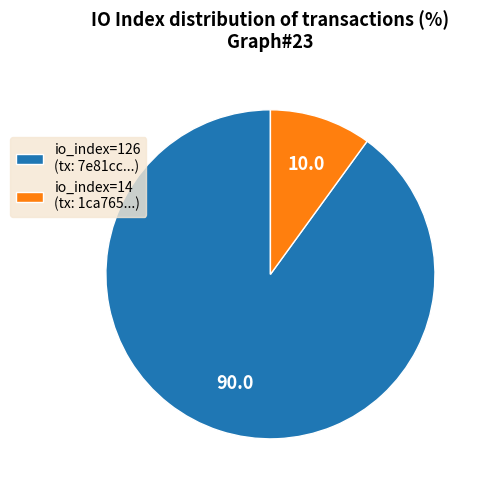

Is it true that io_index=14 is 10% of the pie?

True